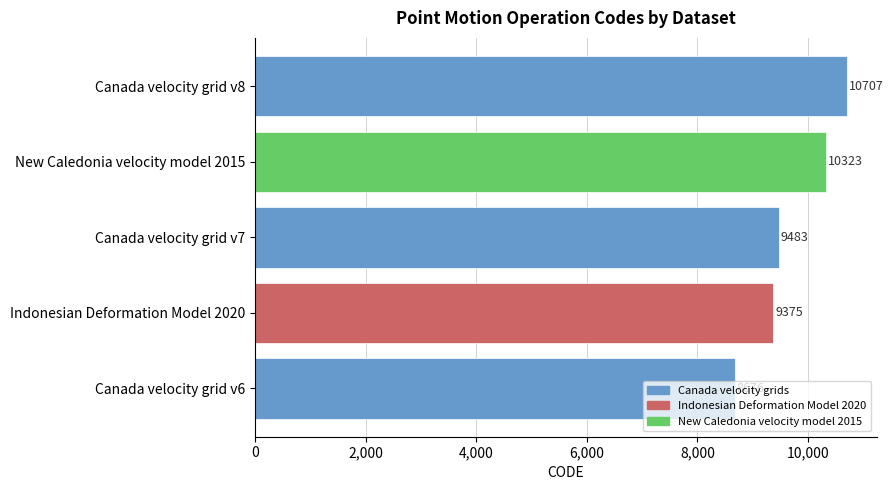

At which label is the value closest to 9691?

Canada velocity grid v7